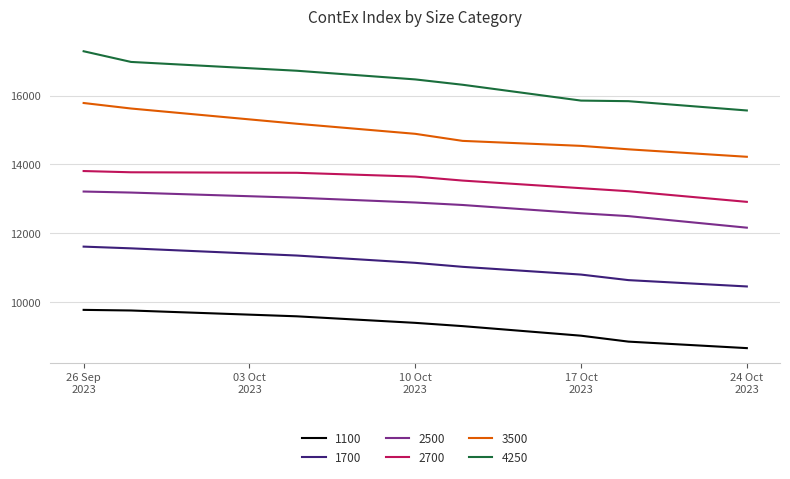

What is the difference between the maximum and minimum values in the 2700 series?

895